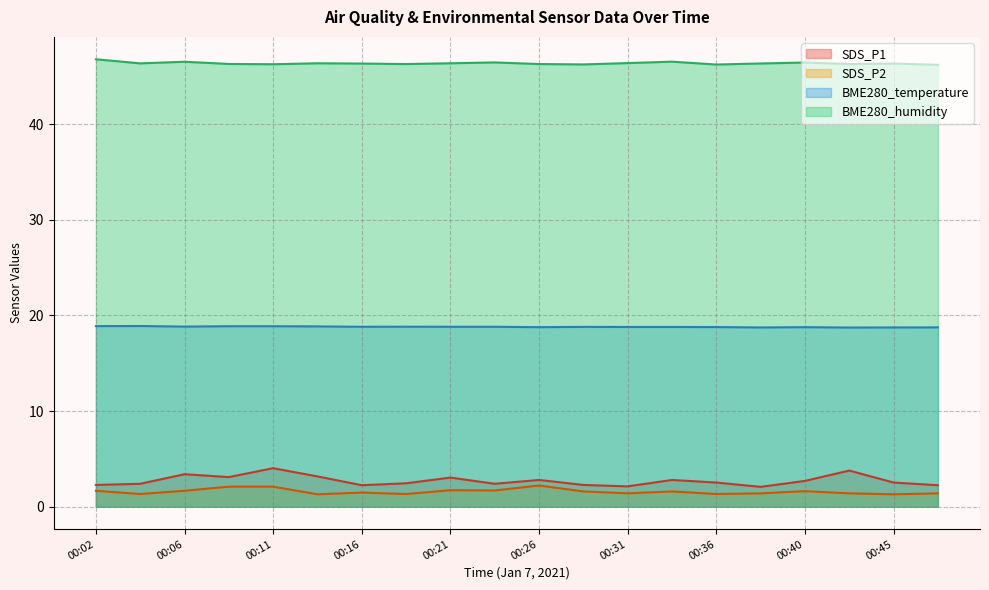

Reading left to right, list all the values displayed in this chart.

SDS_P1: 2.3	2.4	3.4	3.1	4.0	3.2	2.2	2.5	3.0	2.4	2.8	2.3	2.1	2.8	2.5	2.1	2.7	3.8	2.5	2.2
SDS_P2: 1.7	1.3	1.7	2.1	2.1	1.3	1.5	1.3	1.7	1.7	2.2	1.6	1.4	1.6	1.3	1.4	1.6	1.4	1.3	1.4
BME280_temperature: 18.9	18.9	18.8	18.9	18.9	18.9	18.8	18.8	18.8	18.8	18.8	18.8	18.8	18.8	18.8	18.7	18.8	18.7	18.7	18.8
BME280_humidity: 46.8	46.3	46.5	46.3	46.2	46.4	46.3	46.3	46.4	46.4	46.3	46.2	46.4	46.5	46.2	46.3	46.4	46.3	46.3	46.2